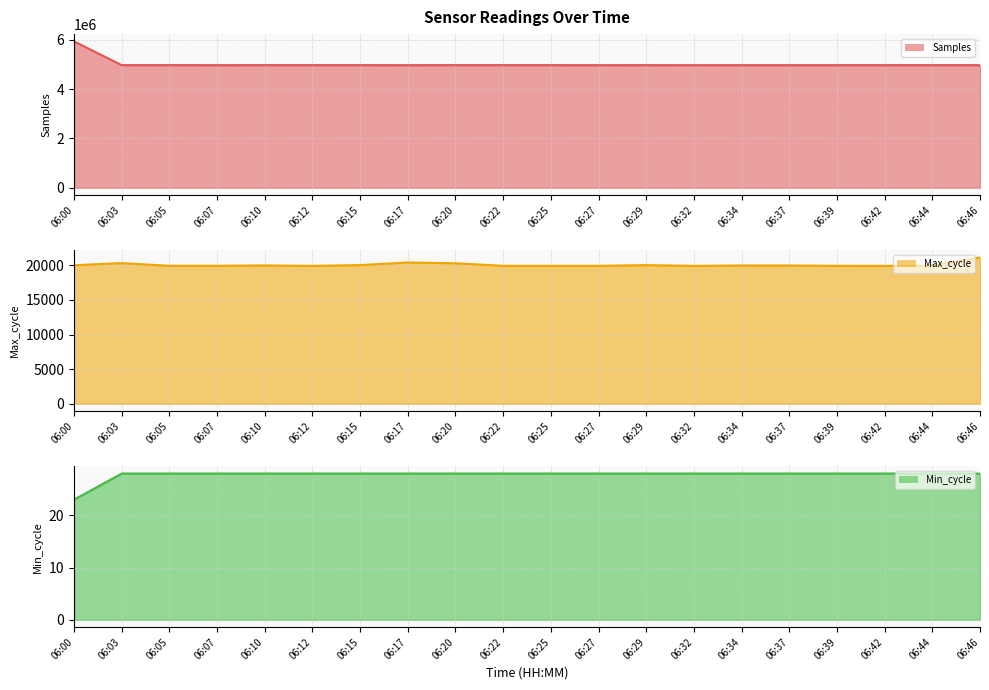

What are all the series names shown in the legend?

Samples (line), Max_cycle (line), Min_cycle (line)